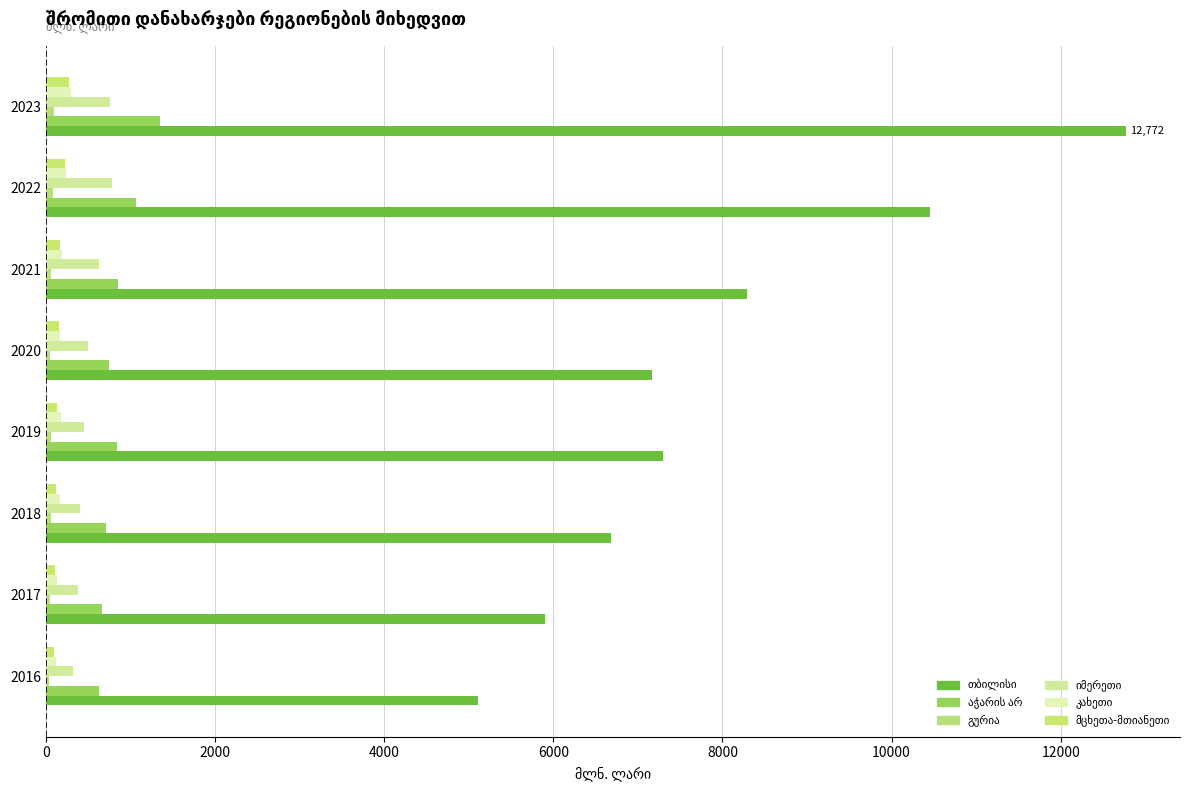

How many series are shown in this chart?

6